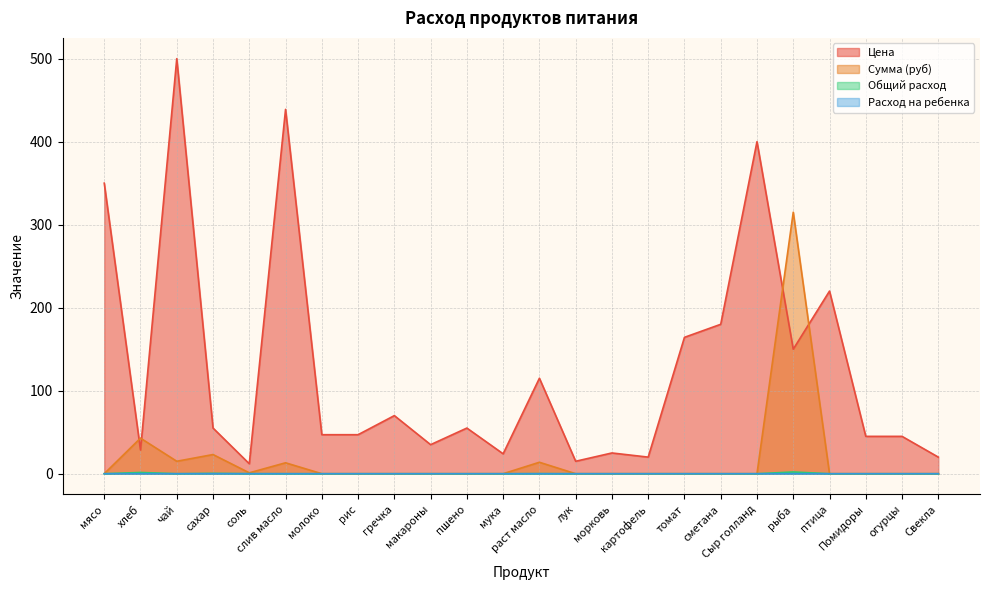

At which label does Общий расход reach its minimum?

мясо